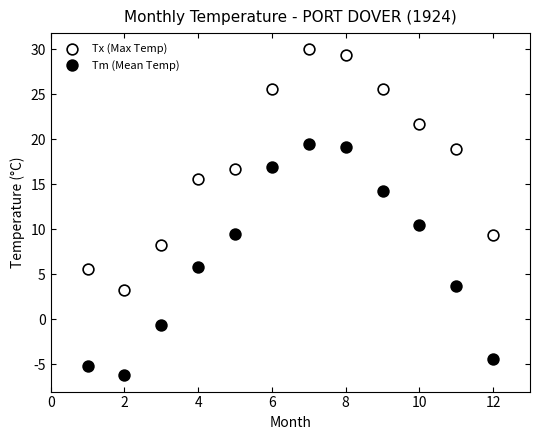

Which series reaches the minimum Y coordinate?

Tm (Mean Temp)